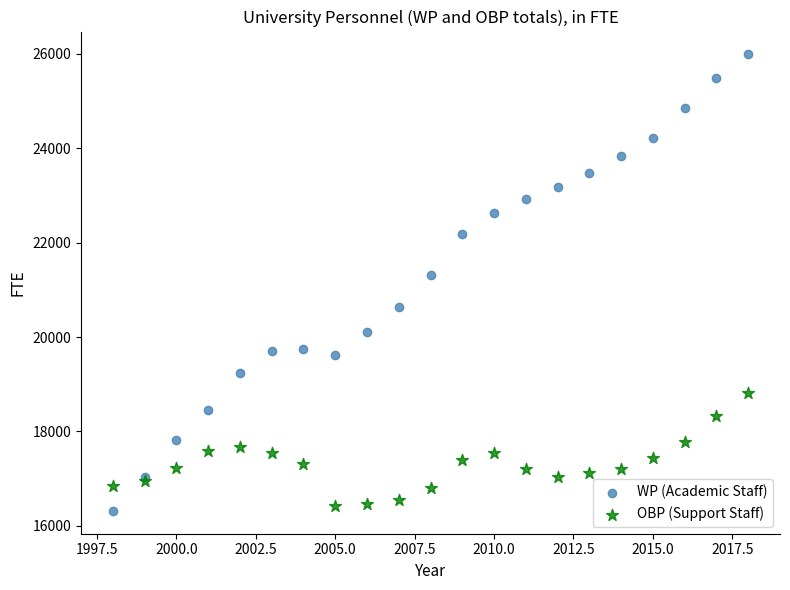

Which series reaches the maximum Y coordinate?

WP (Academic Staff)